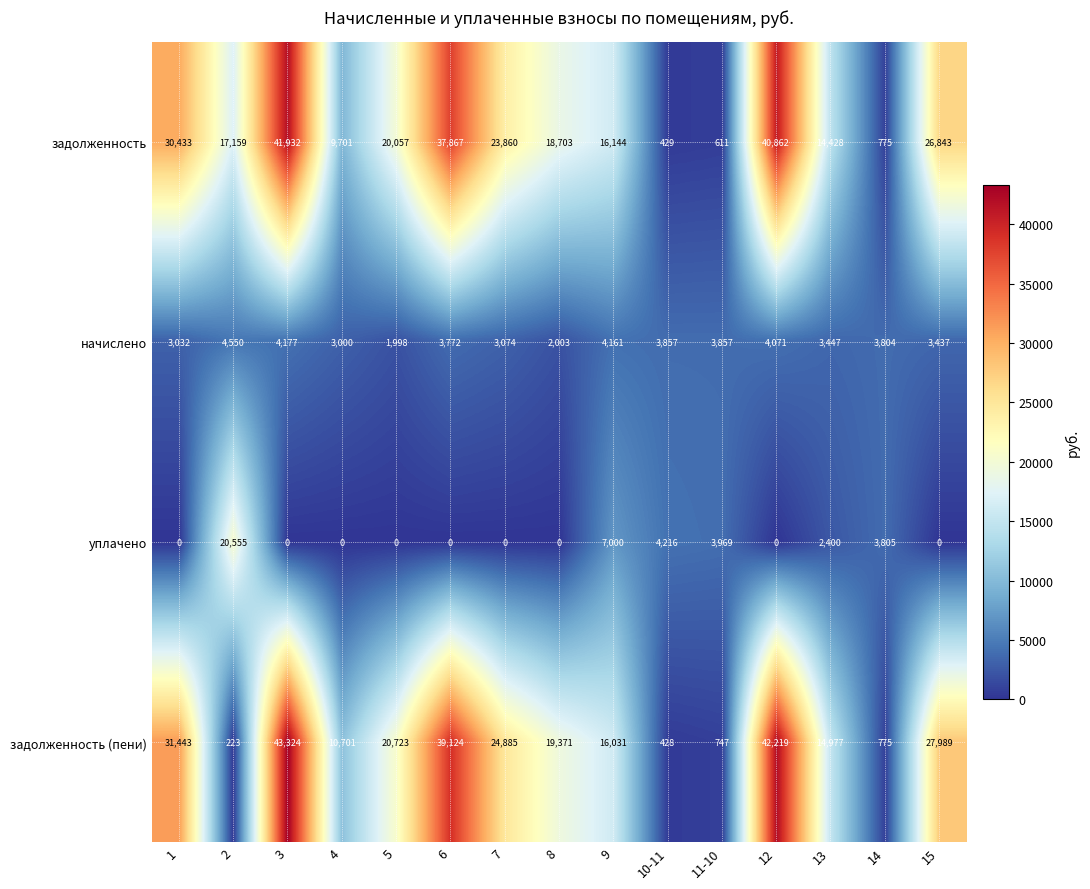

Which series has the widest spread of values?

задолженность (пени)